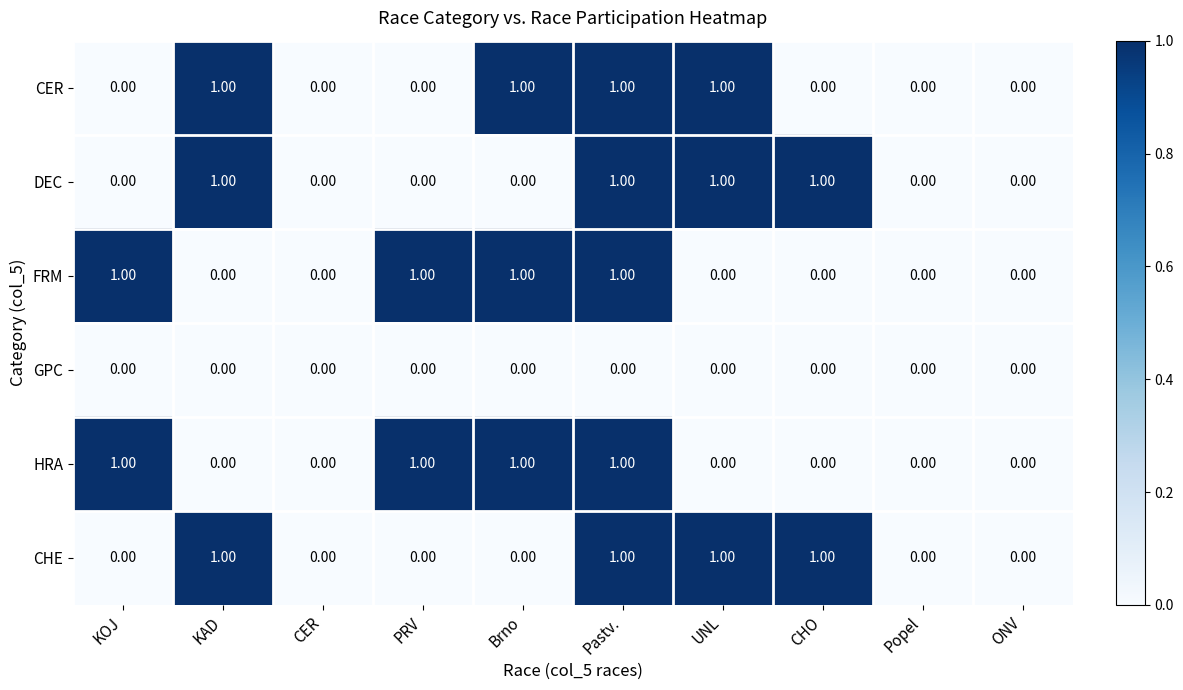

How many distinct data groups are displayed?

6